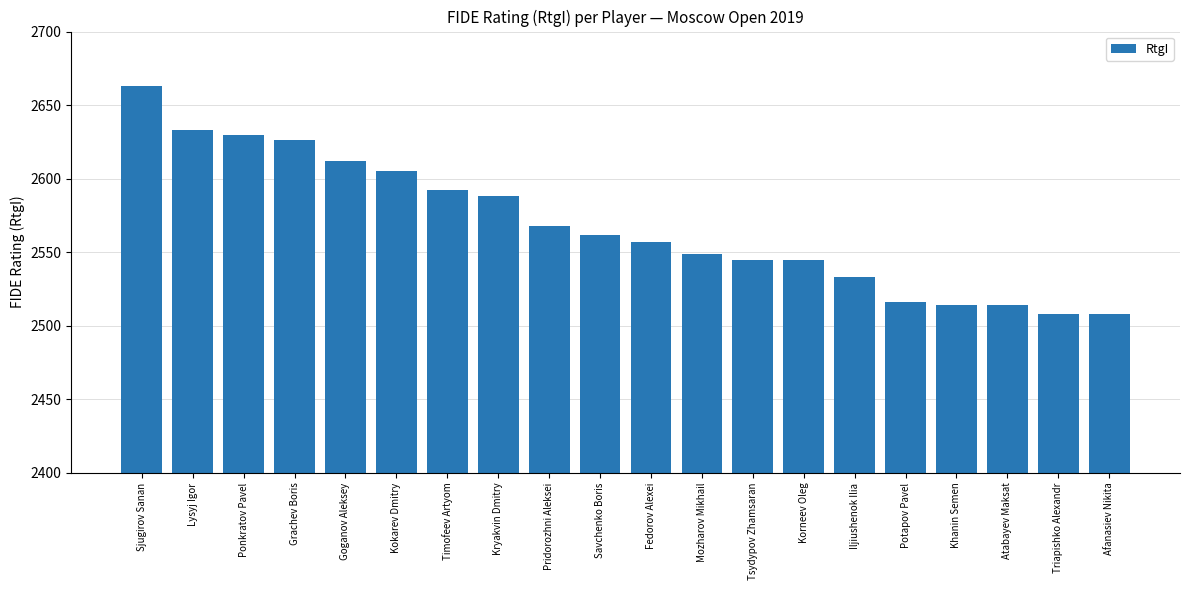

What is the ratio of the value at Grachev Boris to the value at Pridorozhni Aleksei?

1.0